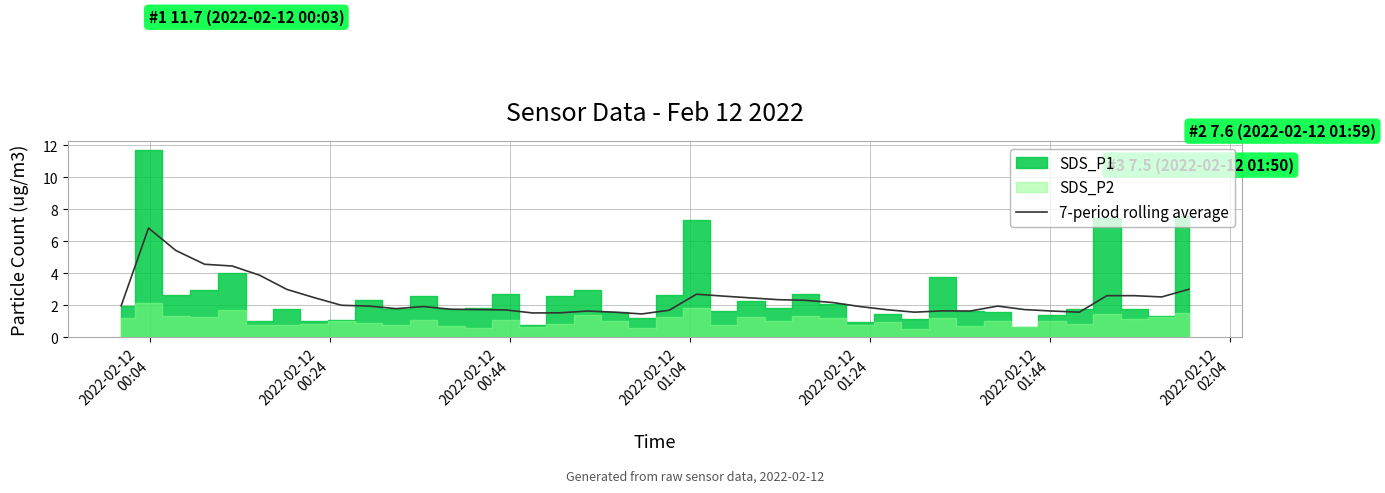

What is the lowest value of the 7-period rolling average series?

1.5